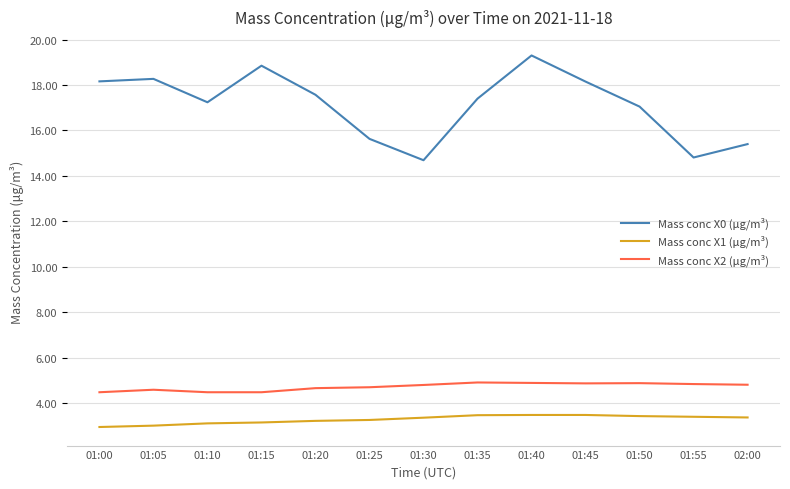

True or false: Mass conc X1 (μg/m³) and Mass conc X2 (μg/m³) intersect in this chart.

False